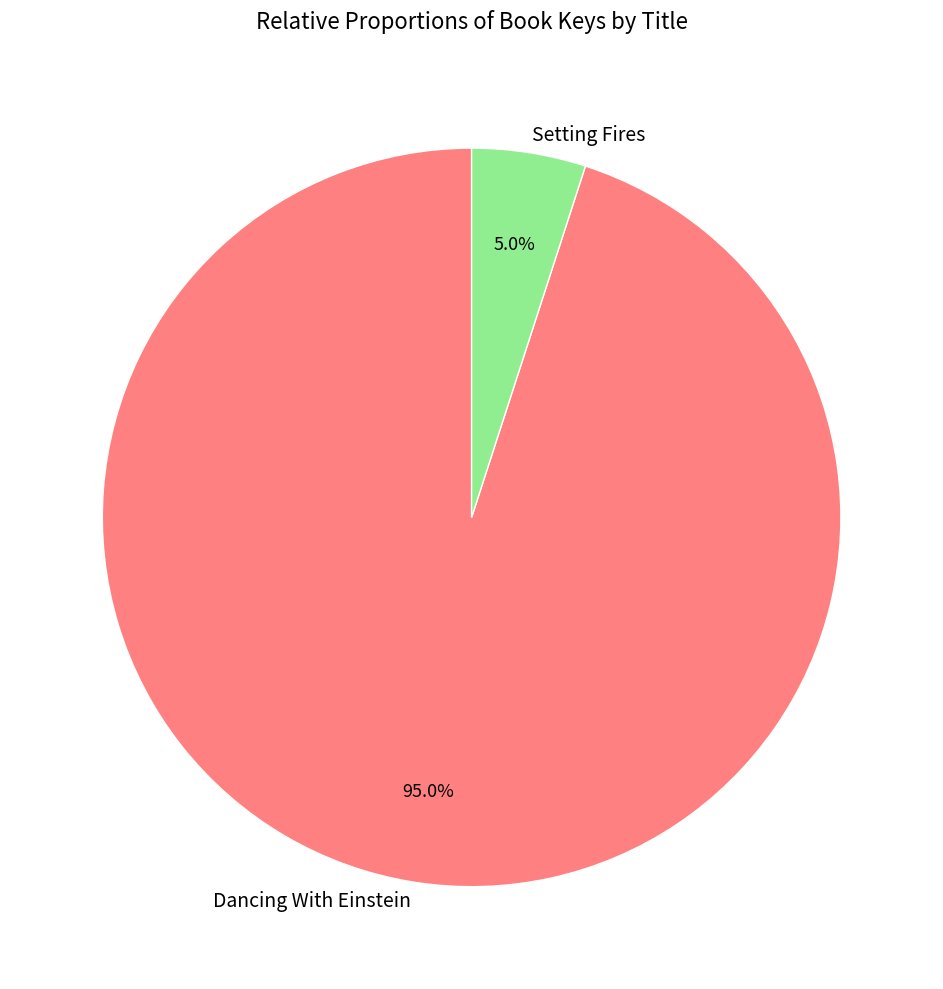

Rank the categories by value from highest to lowest.

Dancing With Einstein, Setting Fires